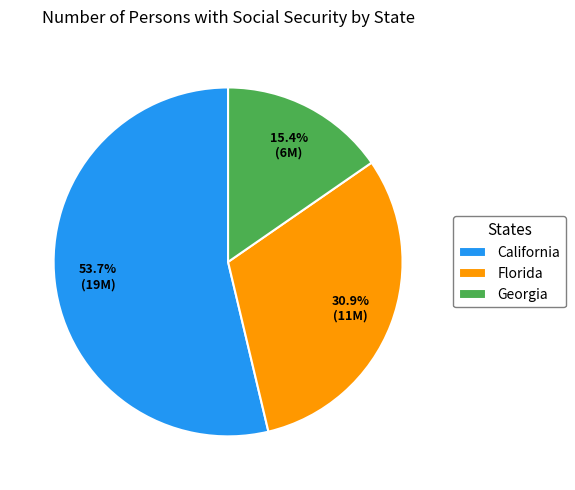

Rank the categories by value from lowest to highest.

Georgia, Florida, California